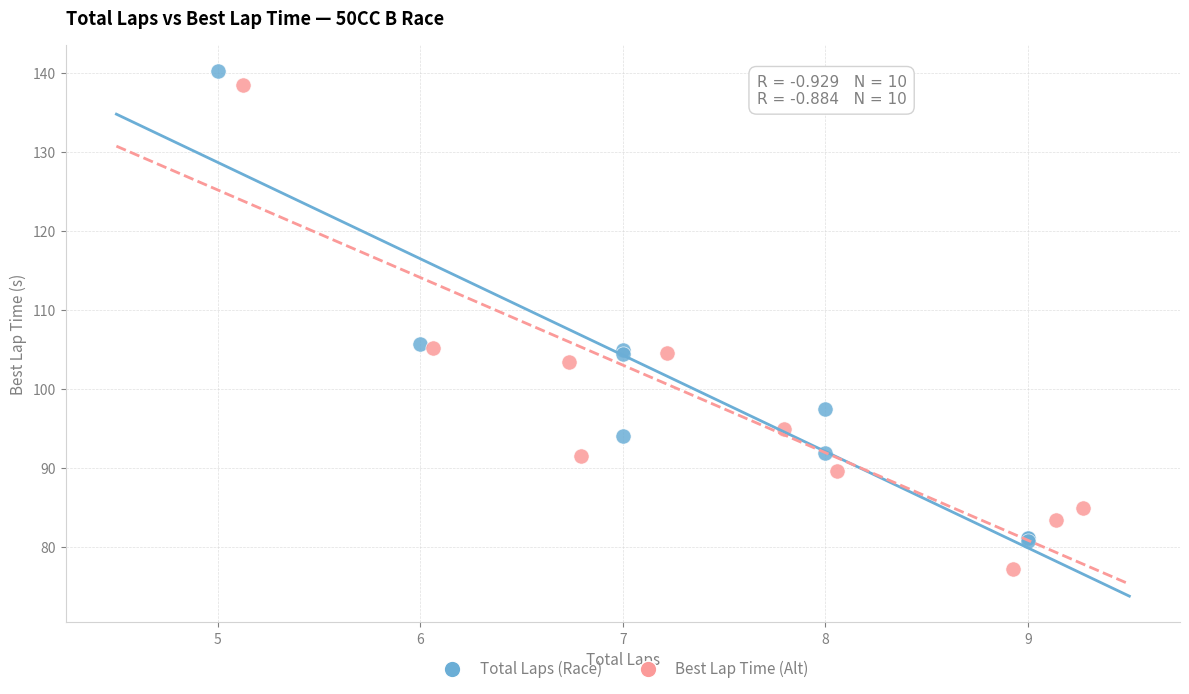

Which series reaches the minimum Y coordinate?

Best Lap Time (Alt)